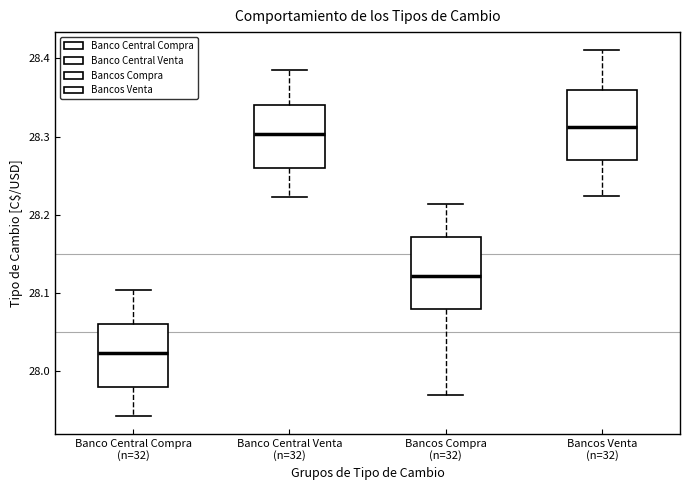

Reading left to right, read every box against the y-axis: the position of its median line, the range the box covers, and the ends of its whiskers. The values are not printed on the chart, so give them approximately, as read against the axis.

Banco Central Compra (n=32): median 28.02, box 27.98 to 28.06, whiskers 27.94 to 28.10
Banco Central Venta (n=32): median 28.30, box 28.26 to 28.34, whiskers 28.22 to 28.38
Bancos Compra (n=32): median 28.12, box 28.08 to 28.17, whiskers 27.97 to 28.21
Bancos Venta (n=32): median 28.31, box 28.27 to 28.36, whiskers 28.22 to 28.41